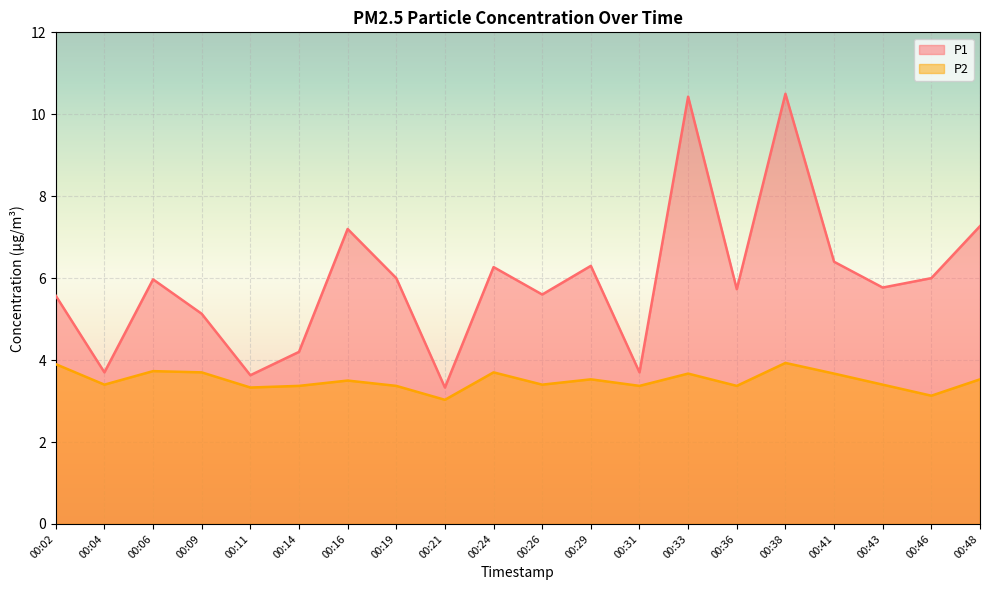

True or false: P1 and P2 cross at least once.

False